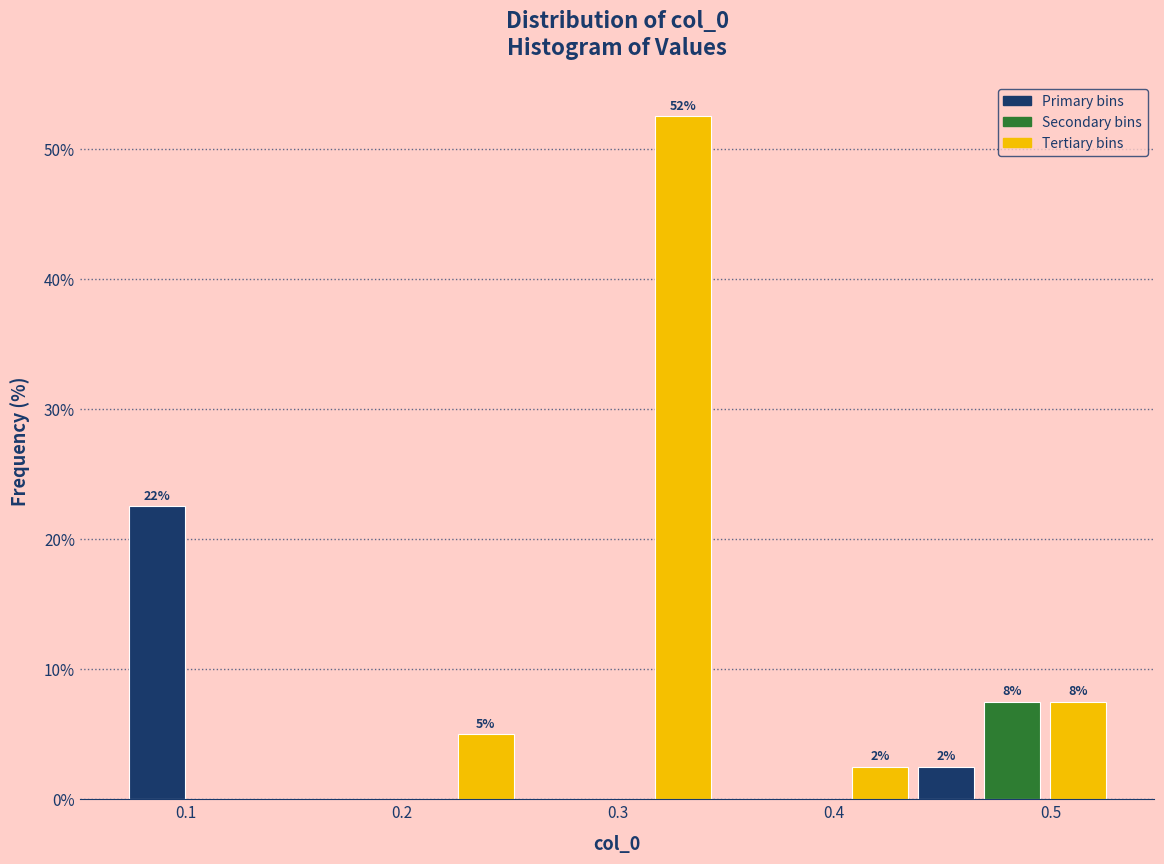

Read against the x-axis, roughly where is the centre of the tallest bar?

0.33